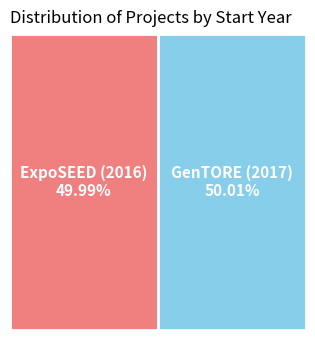

Which slice is the smallest?

ExpoSEED (2016)